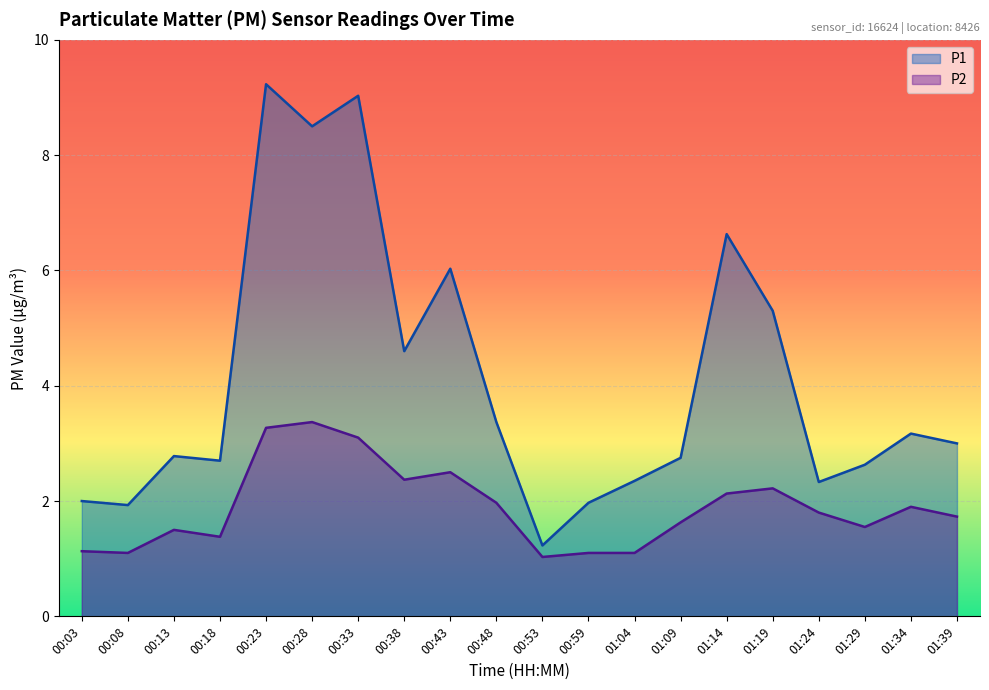

How many lines are shown in the chart?

2